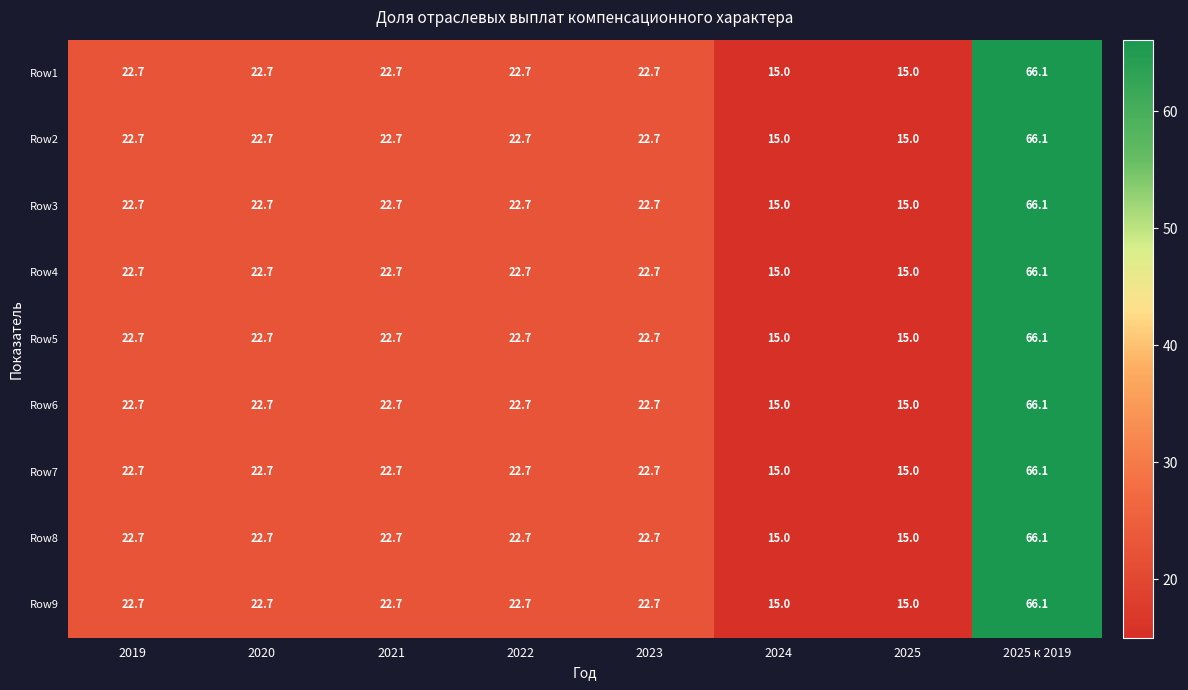

The Row3 series shows 22.7 at 2022. True or false?

True